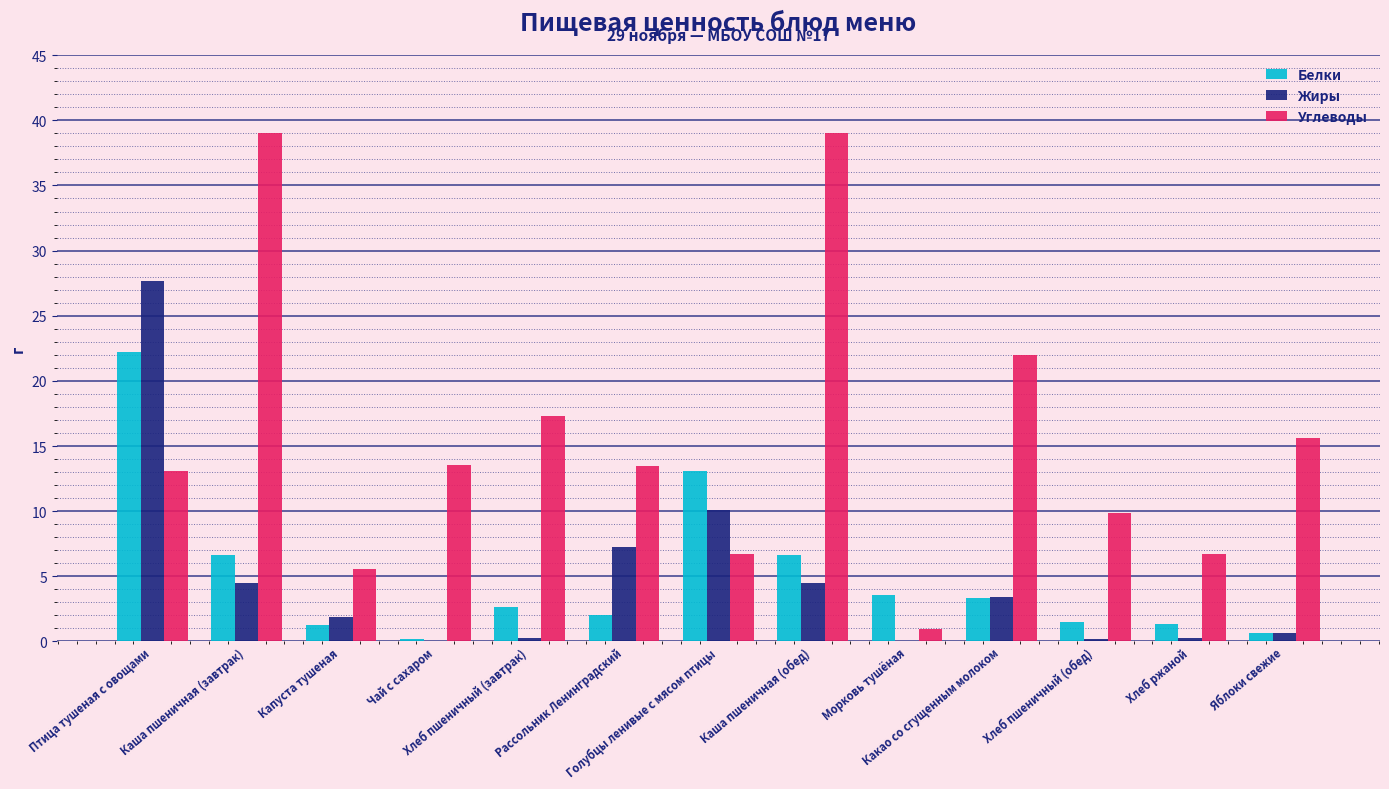

What is the sum of all Белки values?

65.1